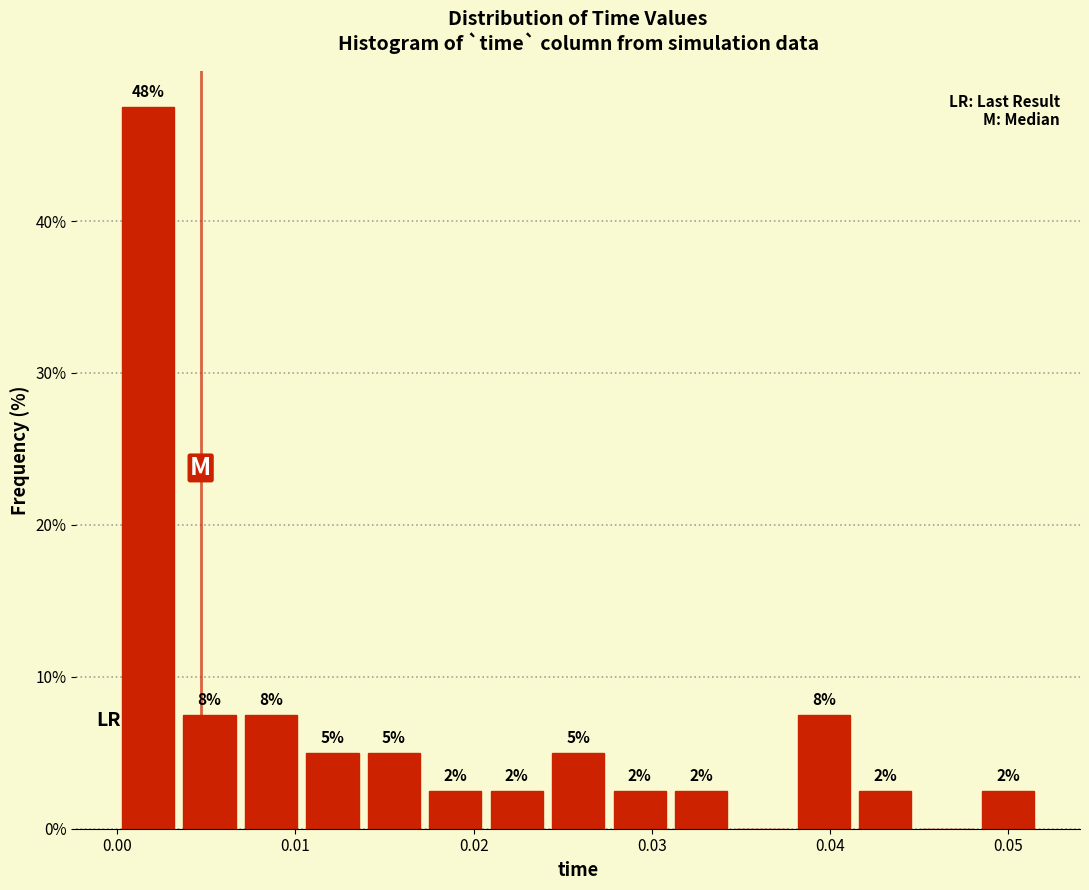

Read against the x-axis, roughly where is the centre of the tallest bar?

0.002